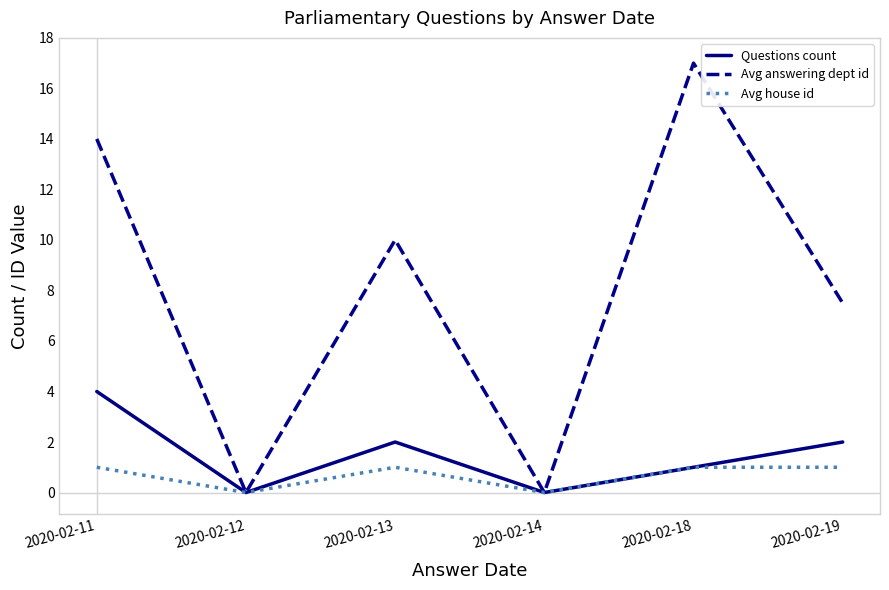

Is this an area chart (filled region under the line)?

No